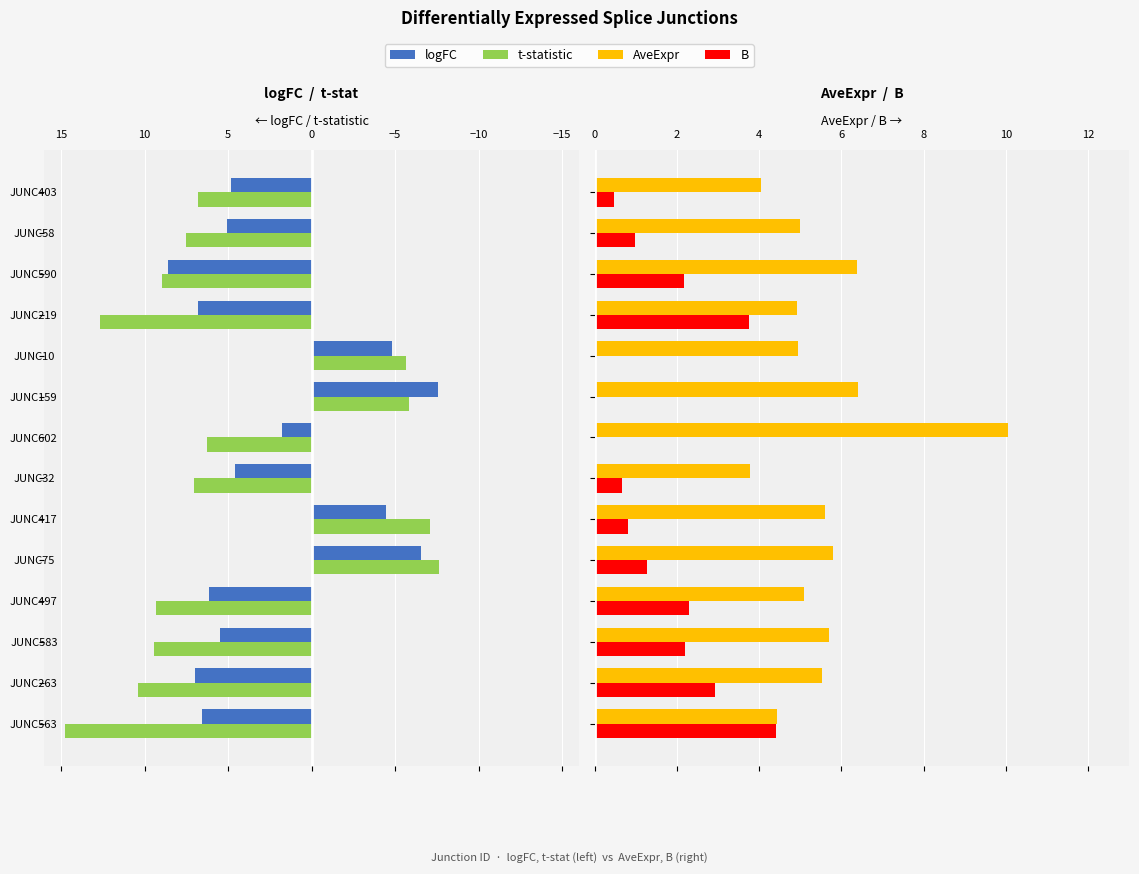

What is the maximum value shown in the chart?

10.1